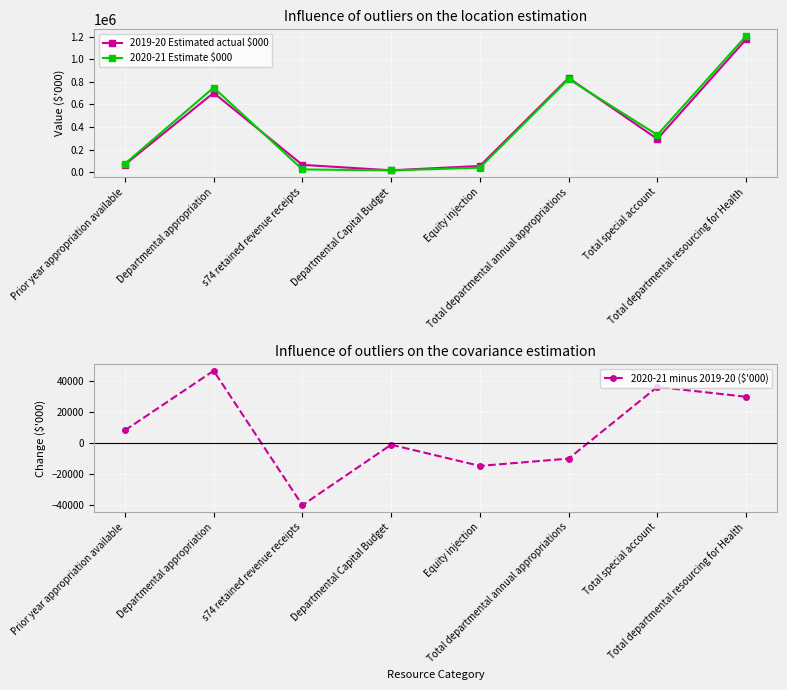

What is the difference between the second highest and minimum values in the 2020-21 Estimate $000 series?

811162